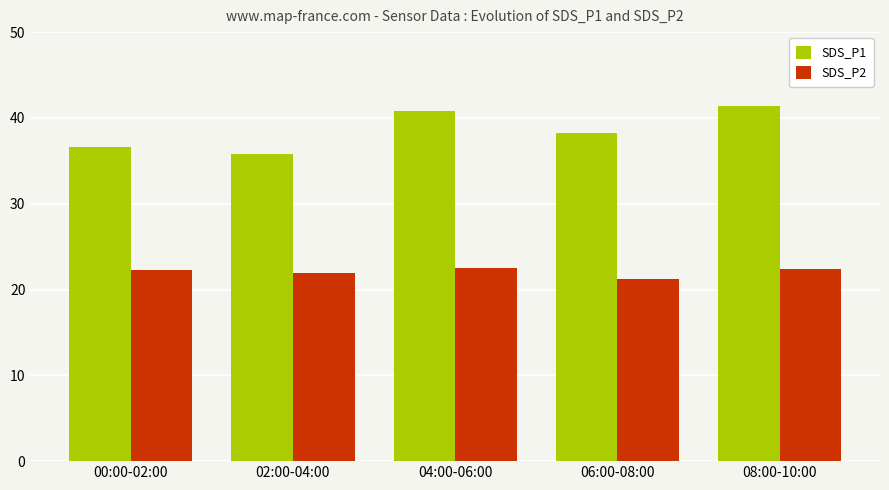

The value of SDS_P1 at 00:00-02:00 is 55.7. True or false?

False